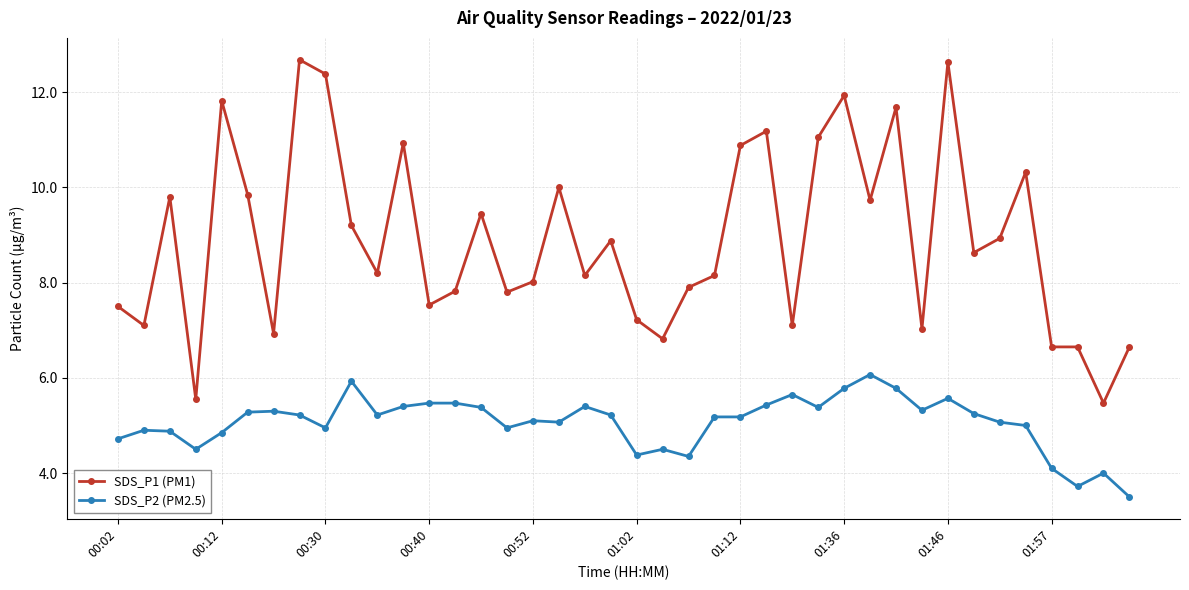

Which series has the widest spread of values?

SDS_P1 (PM1)